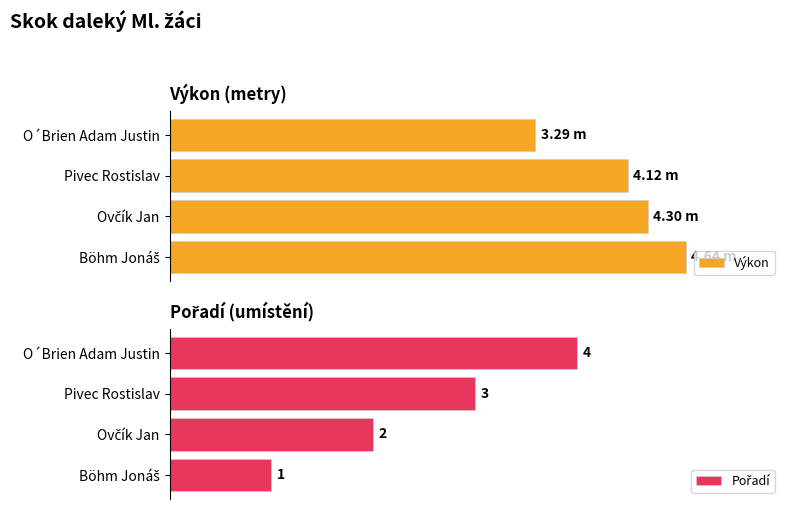

The Výkon series shows 4.6 at Böhm Jonáš. True or false?

True